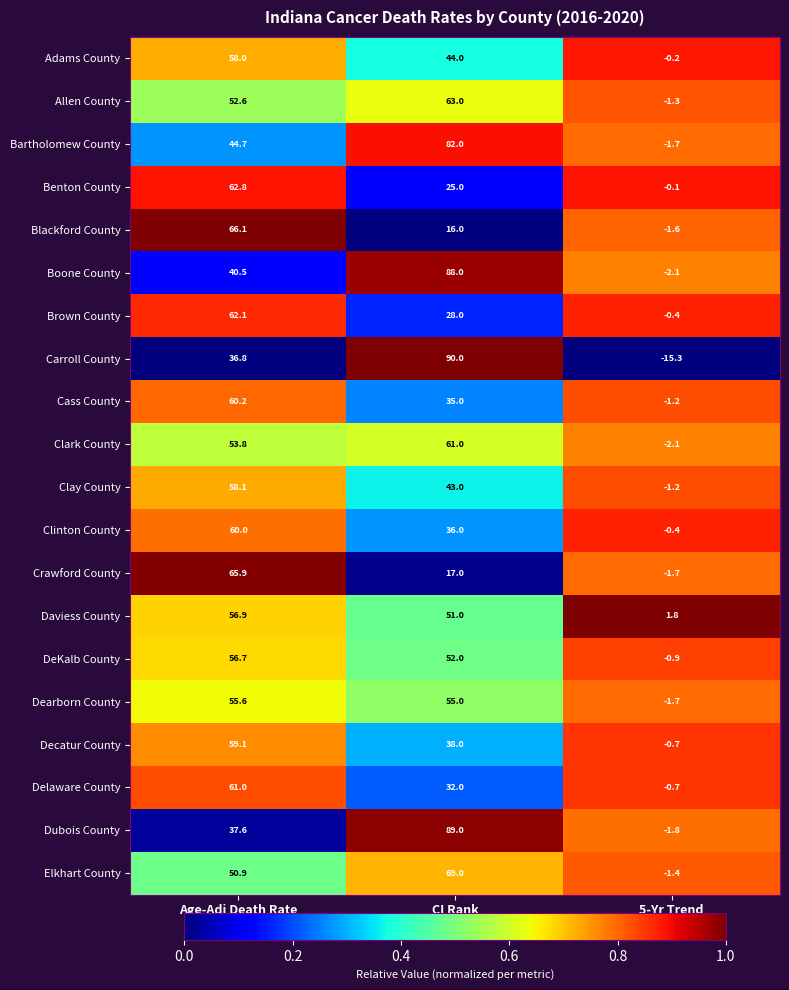

Between CI Rank and 5-Yr Trend, which series saw the biggest shift?

Carroll County